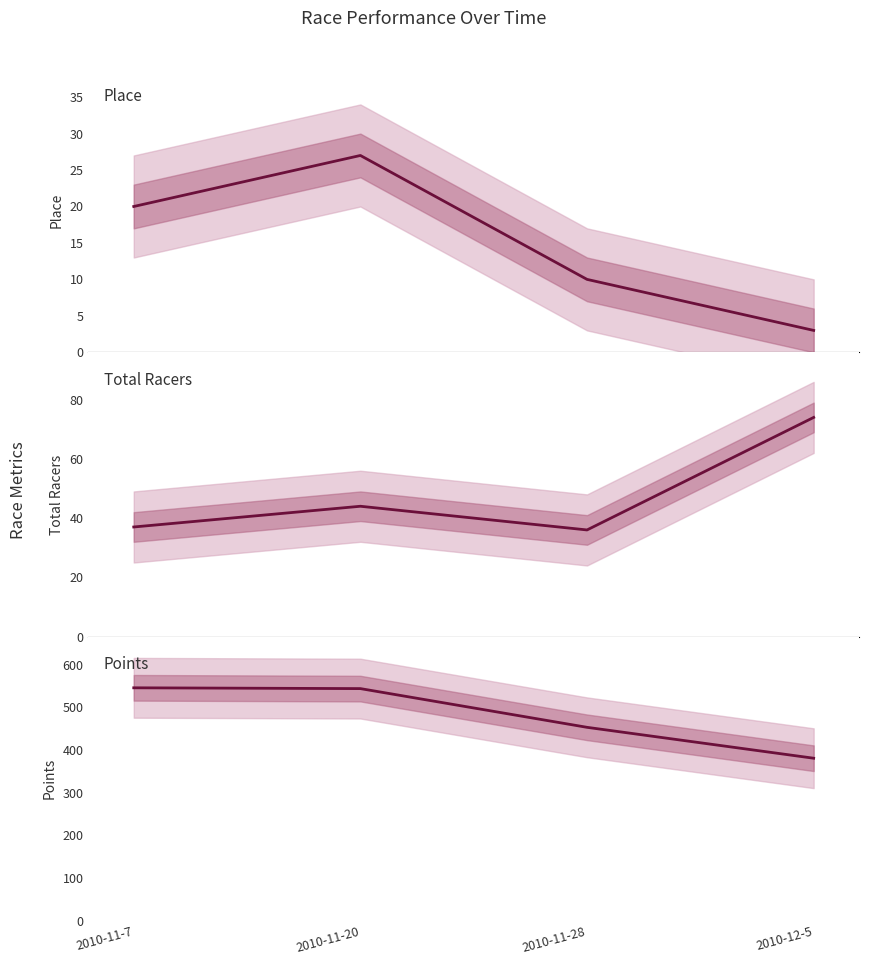

What are all the series names shown in the legend?

Place, Total Racers, Points